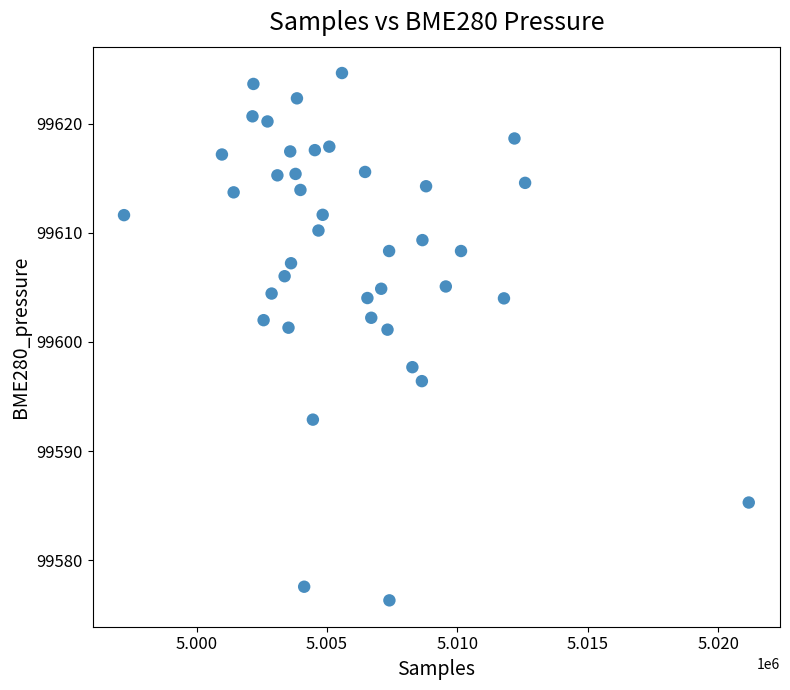

What is the range of X values (max minus min)?

23959.0